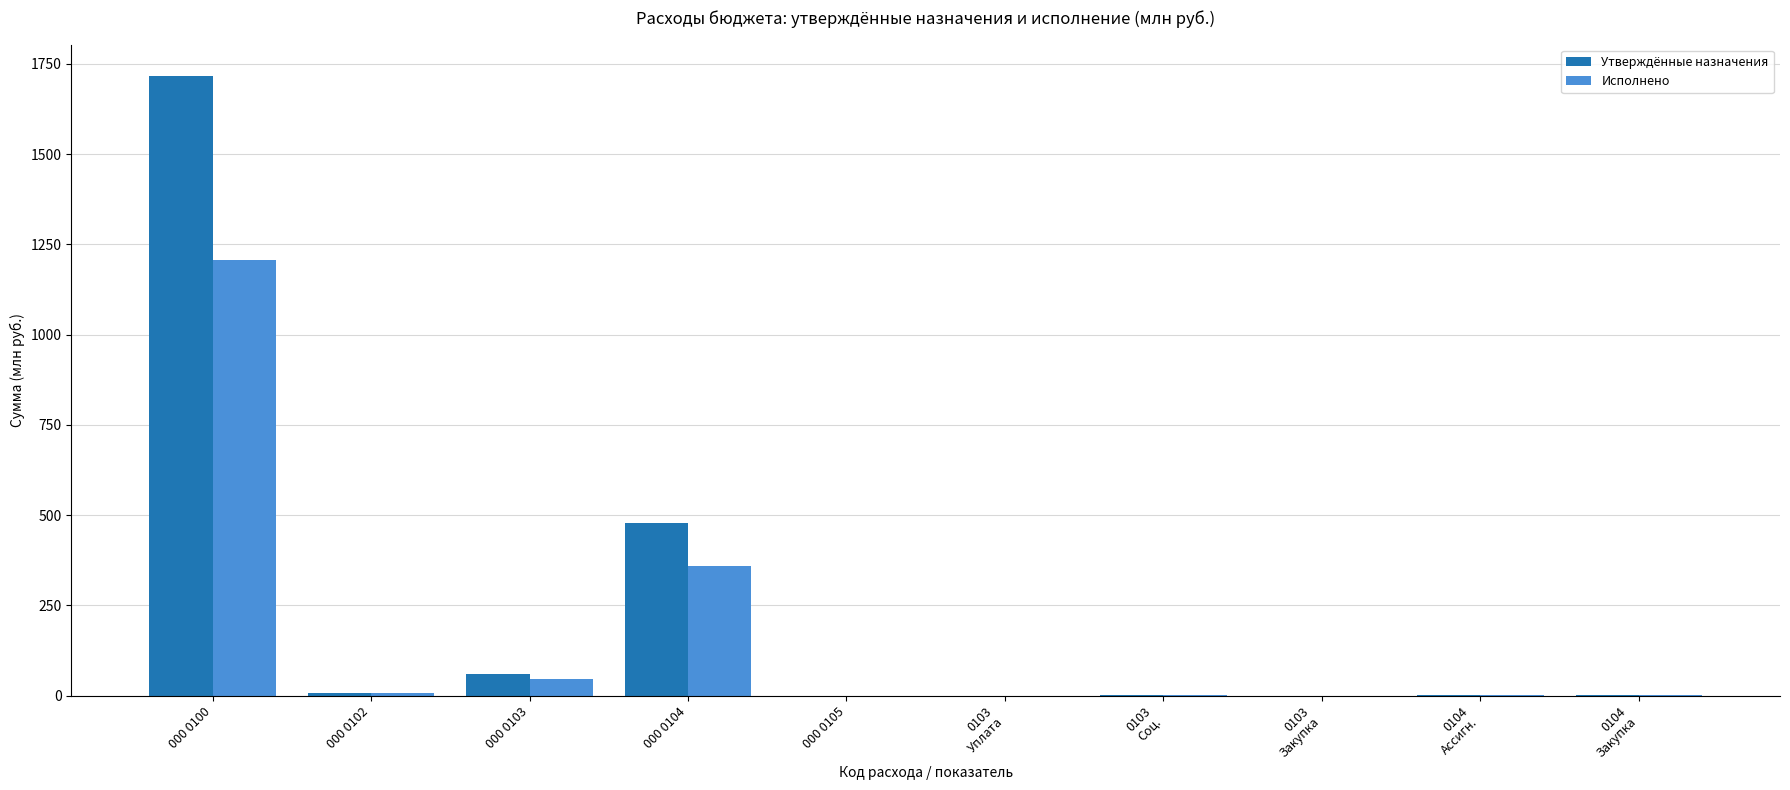

The Утверждённые назначения series shows 210.7 at 000 0104. True or false?

False